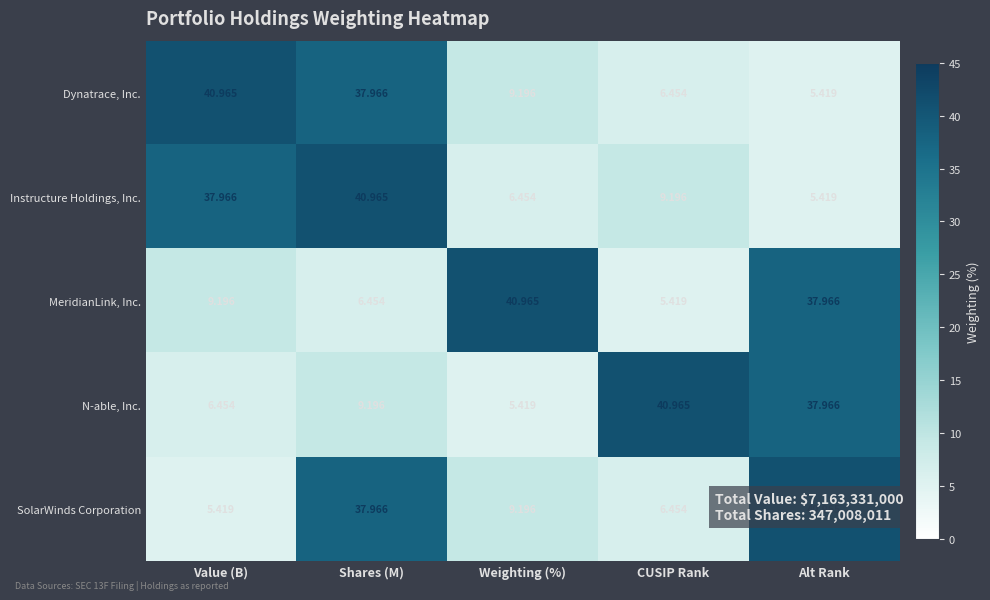

Where is MeridianLink, Inc. nearest to the value 23?

Value (B)